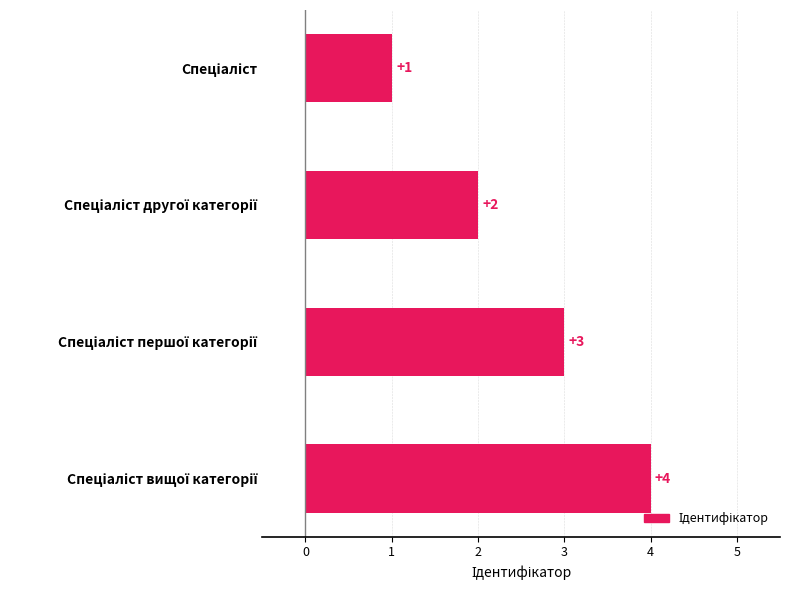

How many values are between 2 and 4?

3